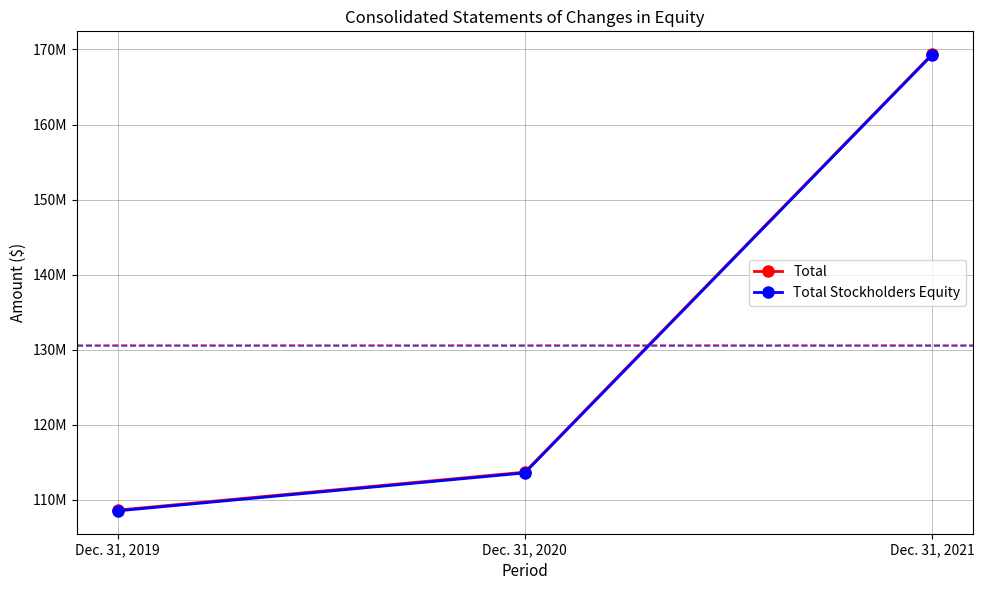

Does the chart have visible grid lines?

Yes